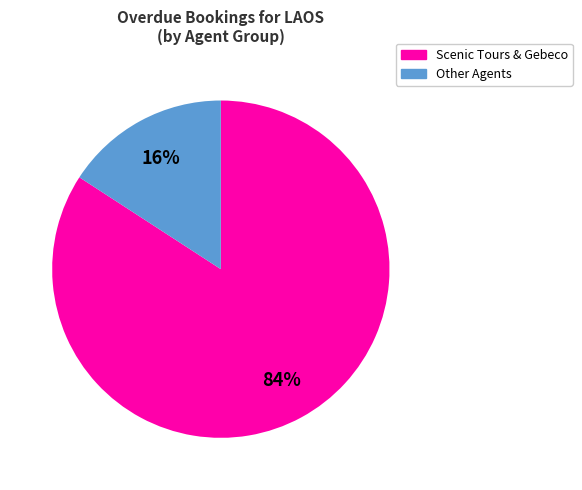

To the nearest percent, what is the difference between the largest and smallest slice percentages?

68%